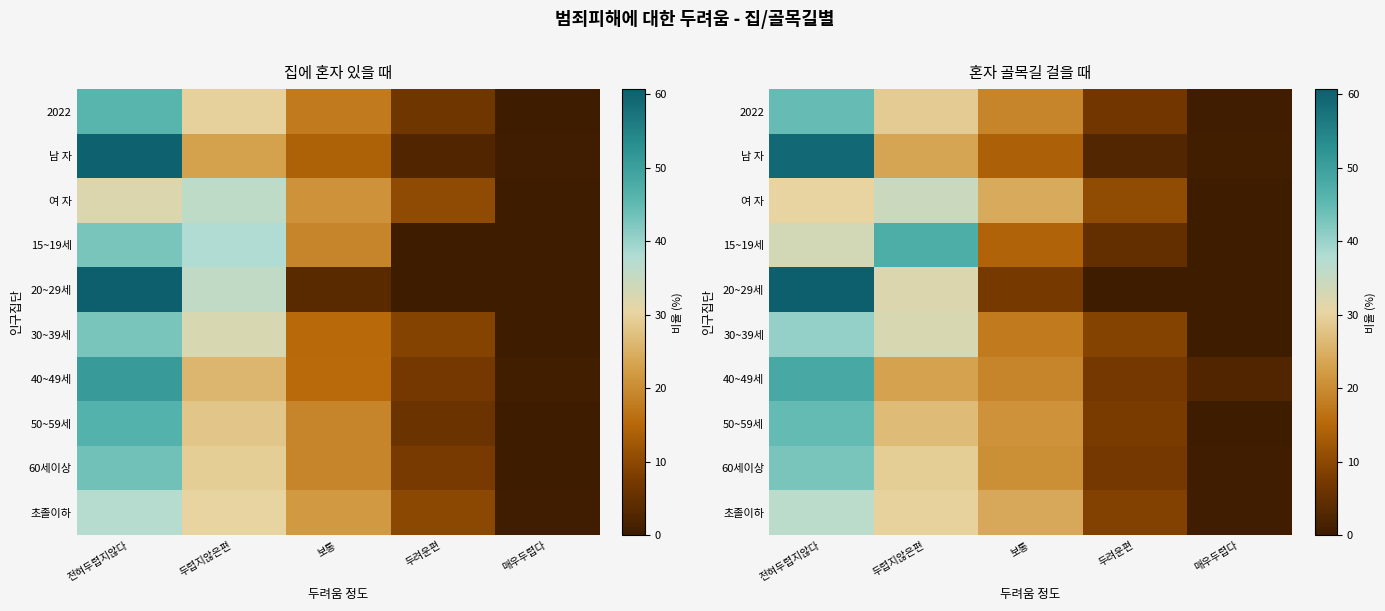

At which category does the chart reach its peak across all series?

전혀두렵지않다